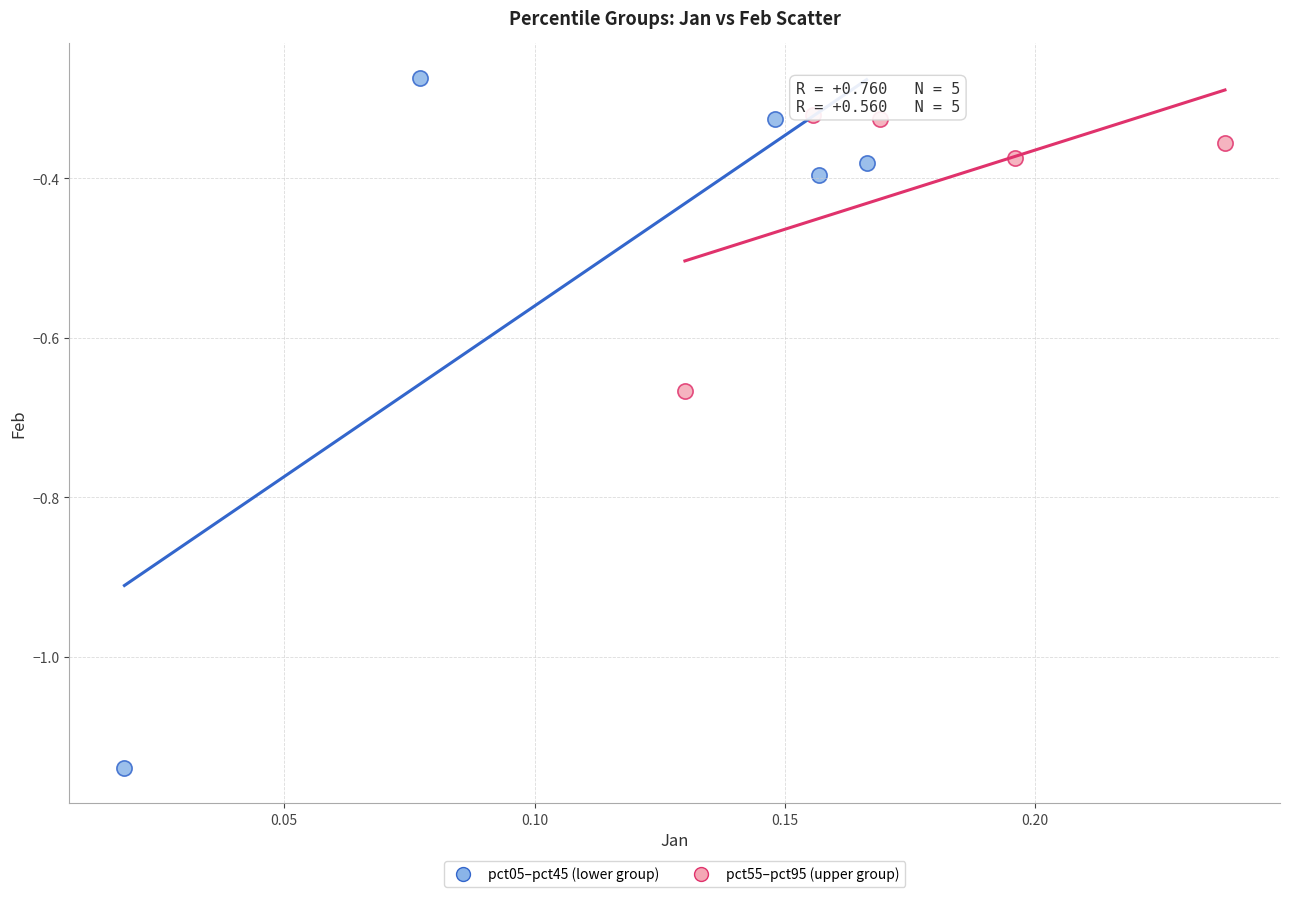

Which series has the largest Y range (max minus min)?

pct05–pct45 (lower group)